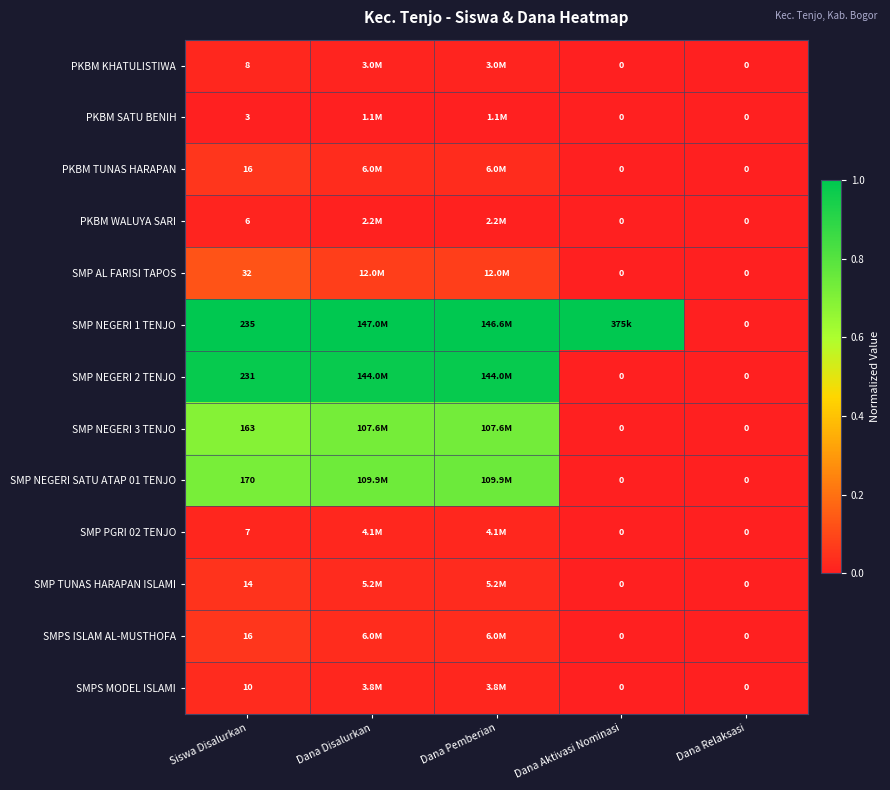

At how many categories does at least one series exceed 0?

4